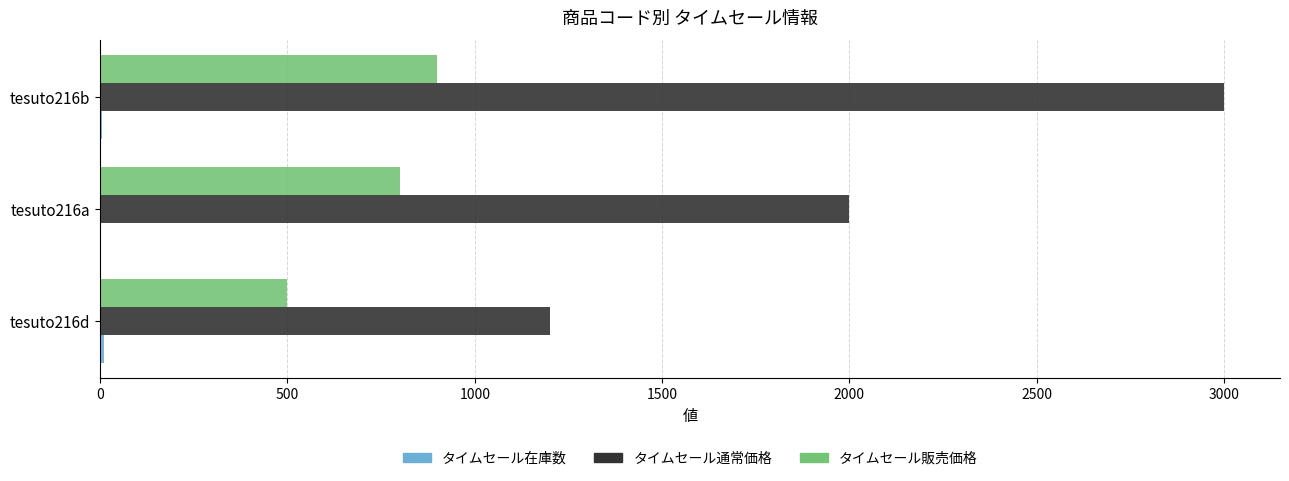

Count the number of categories in the chart.

3